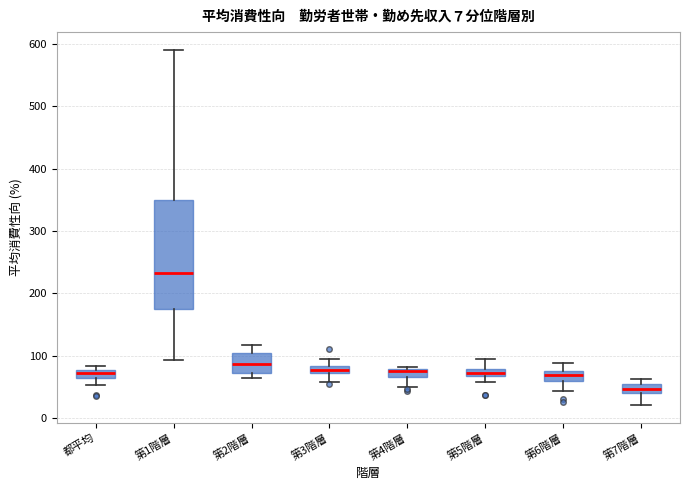

Which box is the tallest, from its lower edge to its upper edge?

第1階層